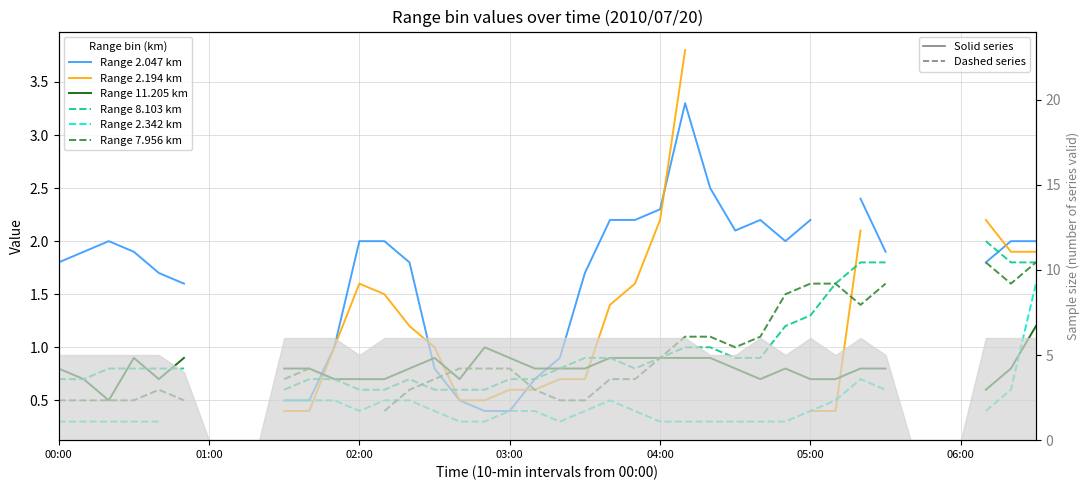

What position from the right is 02:00?

28